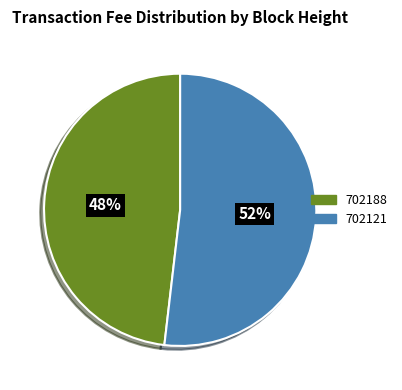

Which slice represents more than half of the pie?

702121